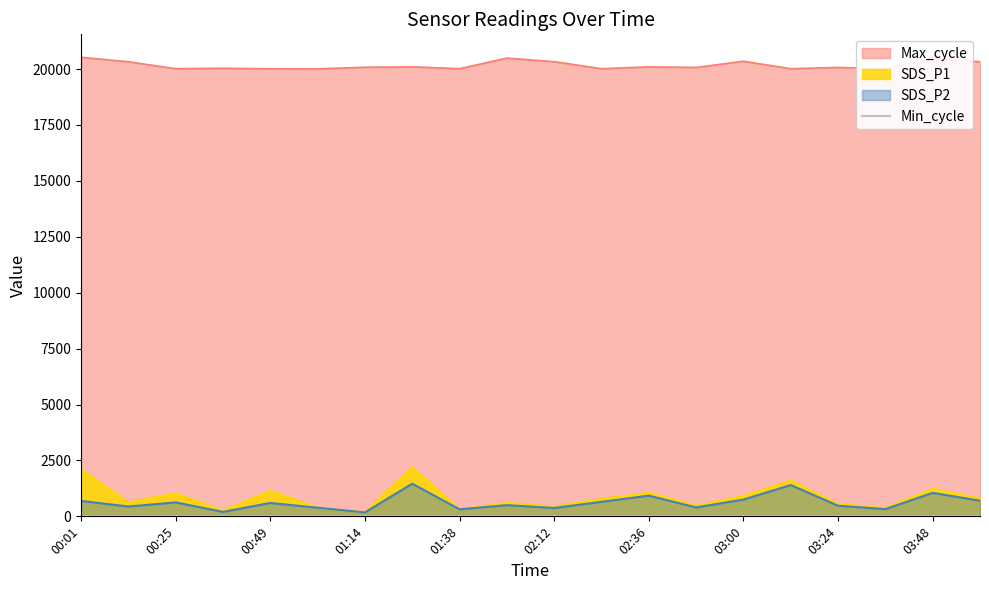

What is the label of the 17th point from the right?

00:37